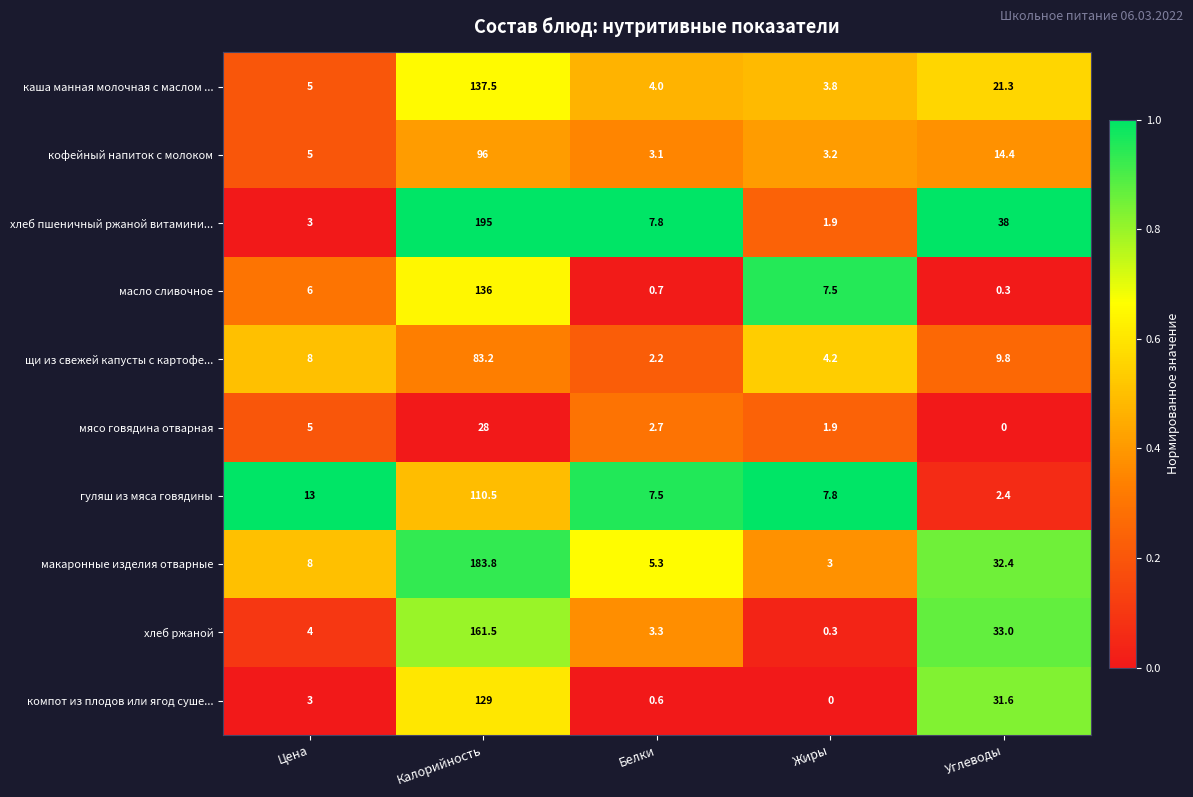

The гуляш из мяса говядины series shows 2.4 at Углеводы. True or false?

True